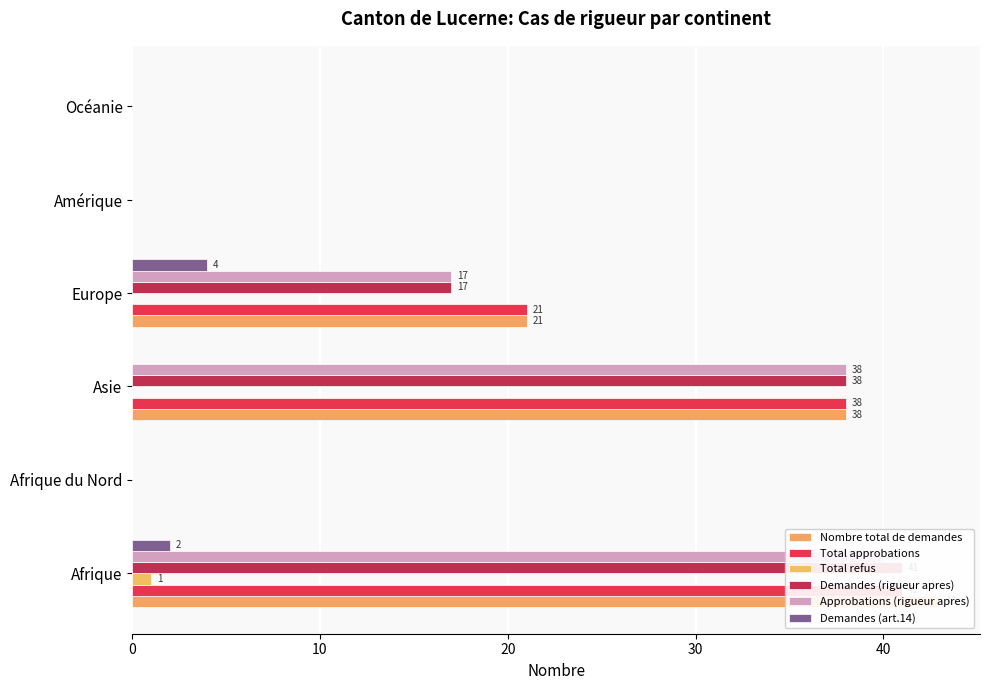

True or false: Approbations (rigueur apres) has a value of 17 at Europe.

True